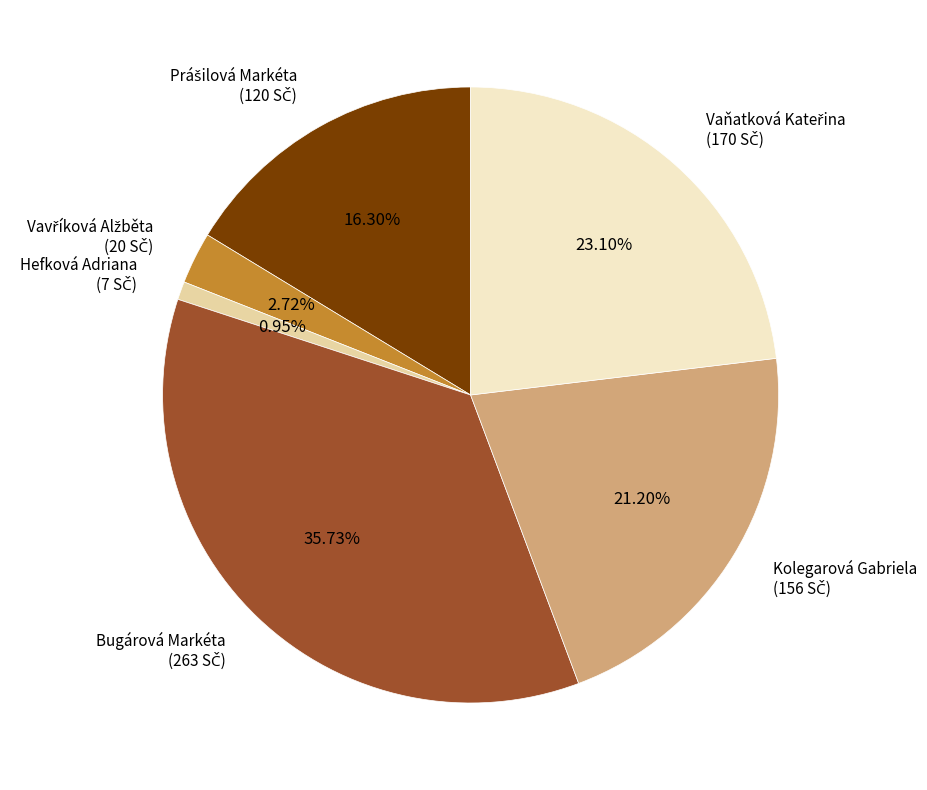

Which slice is the largest?

Bugárová Markéta